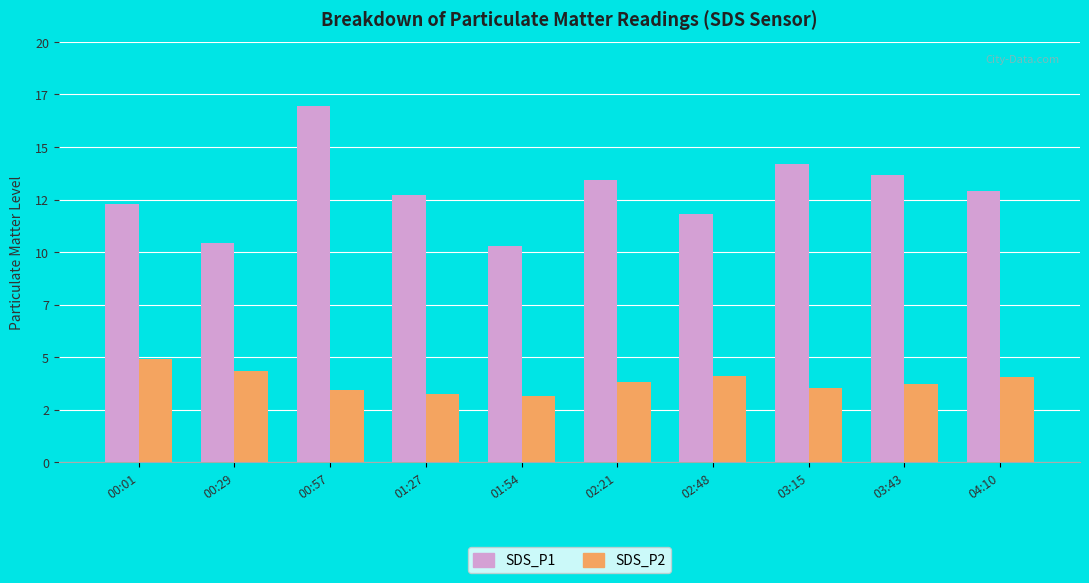

What are all the series names shown in the legend?

SDS_P1, SDS_P2